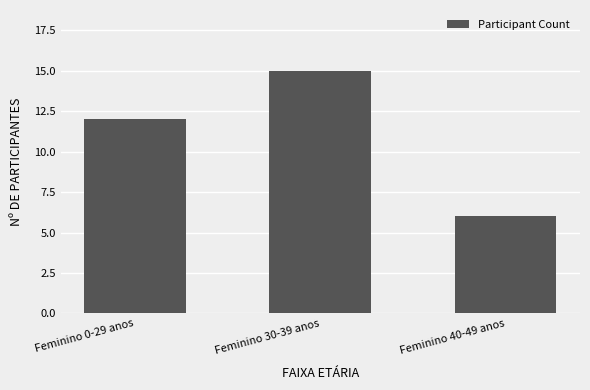

List the labels in order of value, smallest first.

Feminino 40-49 anos, Feminino 0-29 anos, Feminino 30-39 anos